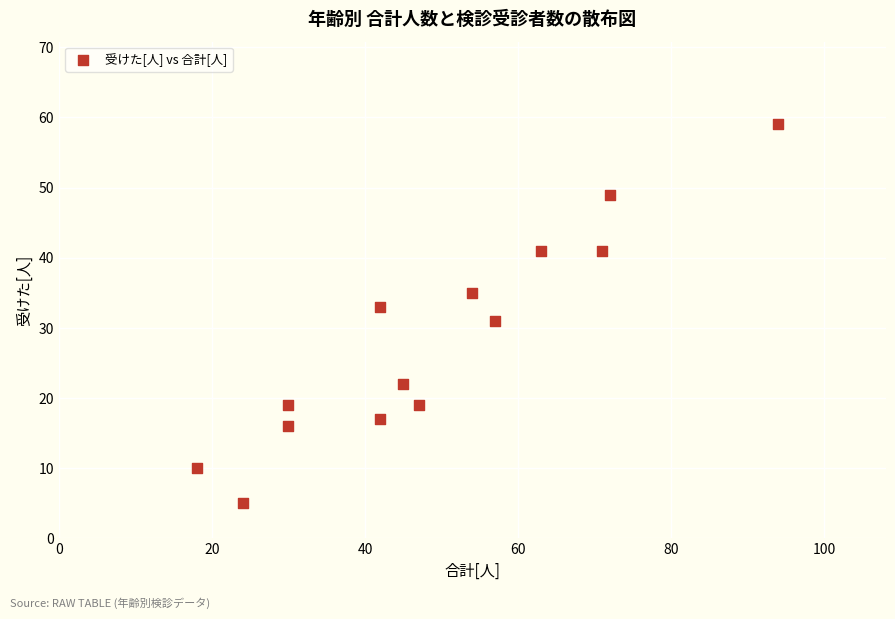

What is the range of X values (max minus min)?

76